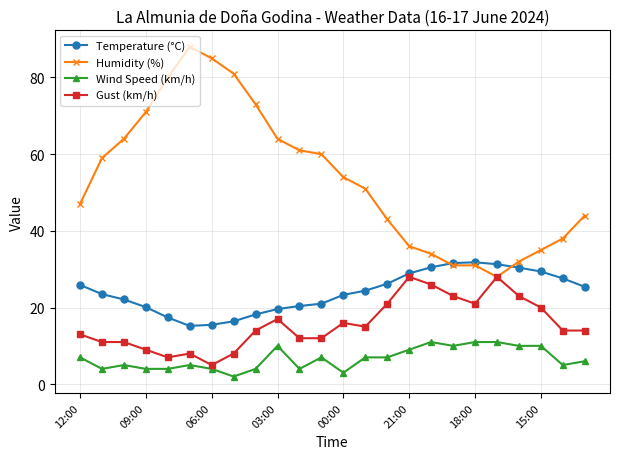

List the series in order of their peak value, highest first.

Humidity (%), Temperature (°C), Gust (km/h), Wind Speed (km/h)